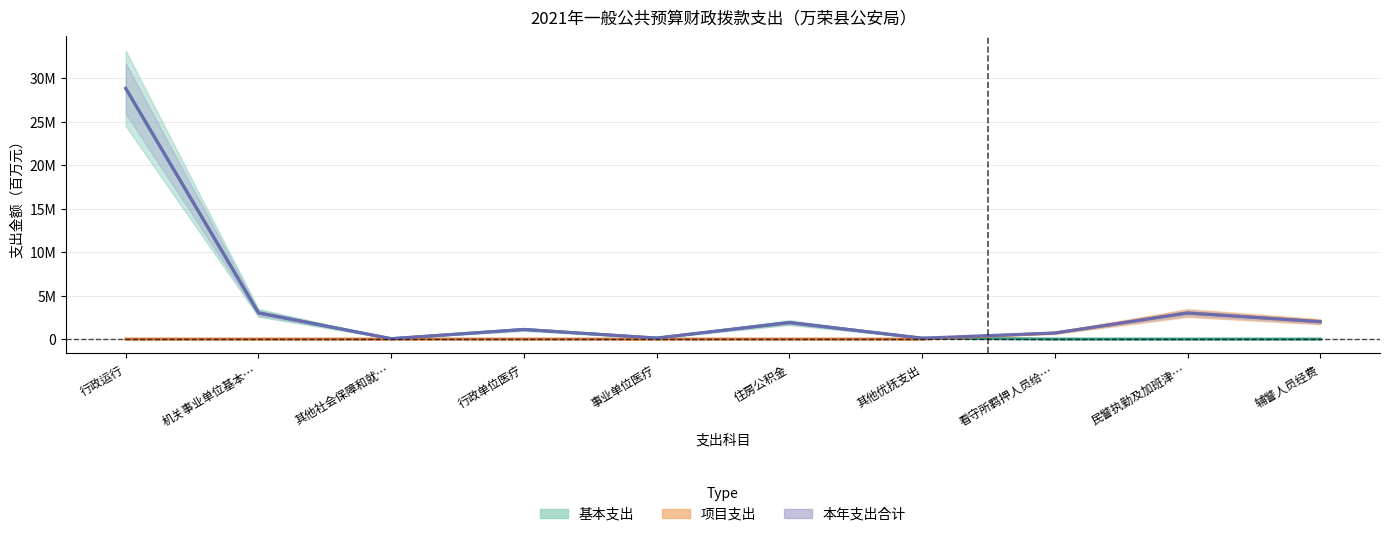

True or false: 项目支出 has a value of 1.4 at 其他优抚支出.

False